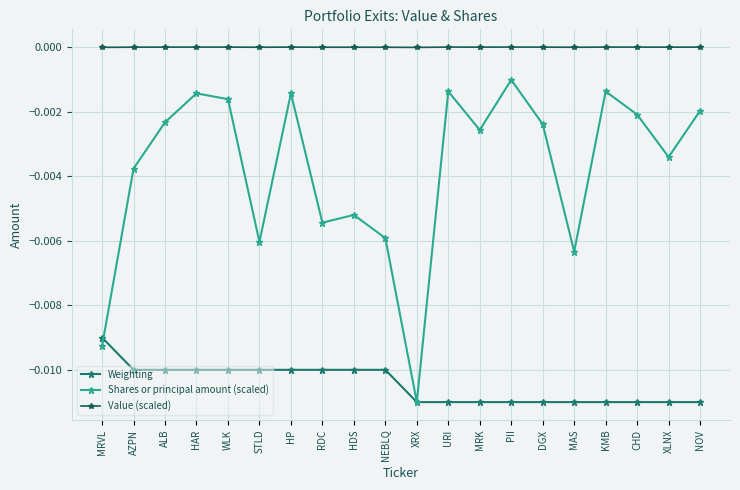

Rank the series at URI from lowest to highest value.

Weighting, Shares or principal amount (scaled), Value (scaled)